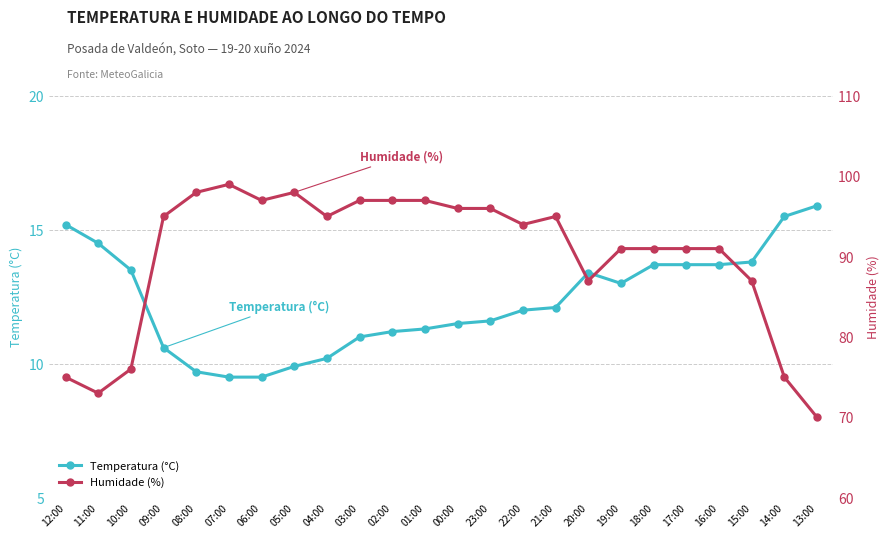

Is this an area chart (filled region under the line)?

No